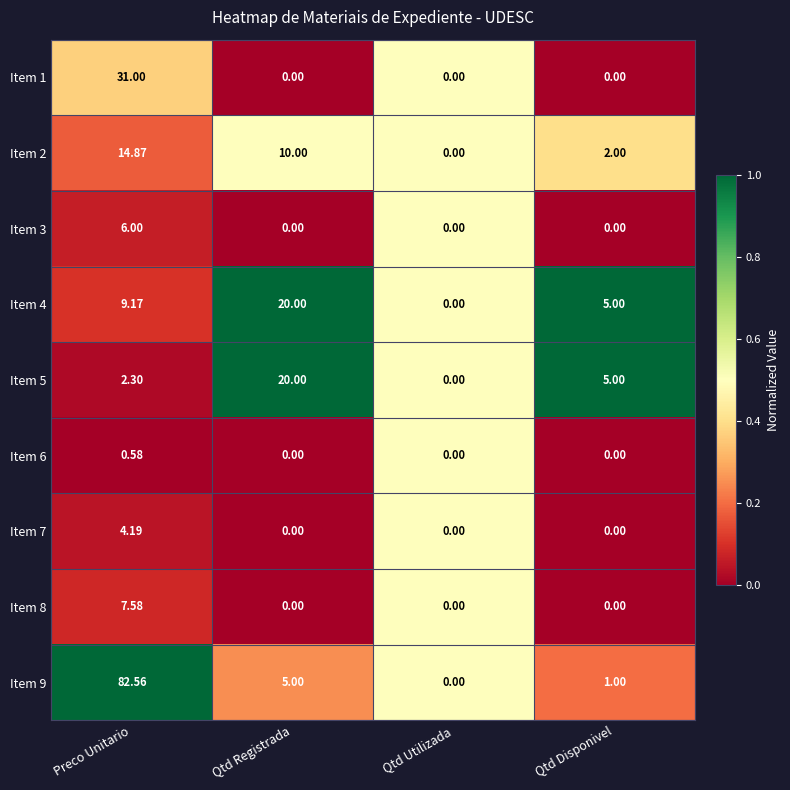

Is the value of Item 9 at Qtd Disponivel greater than the value of Item 3 at Qtd Registrada?

Yes